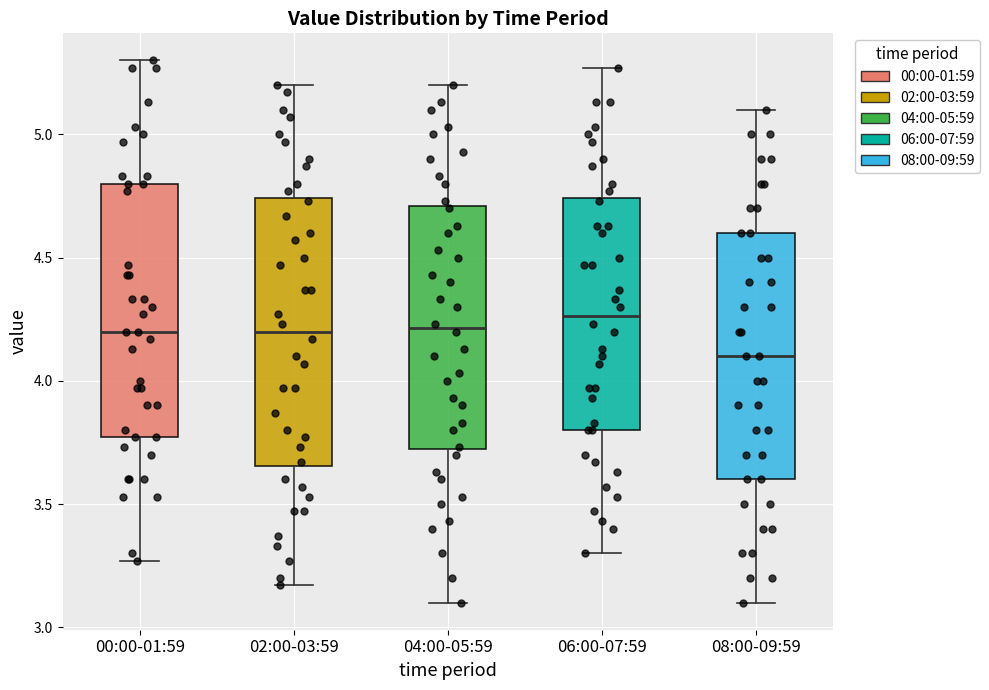

Reading left to right, read every box against the y-axis: the position of its median line, the range the box covers, and the ends of its whiskers. The values are not printed on the chart, so give them approximately, as read against the axis.

00:00-01:59: median 4.20, box 3.75 to 4.80, whiskers 3.25 to 5.30
02:00-03:59: median 4.20, box 3.65 to 4.75, whiskers 3.15 to 5.20
04:00-05:59: median 4.20, box 3.70 to 4.70, whiskers 3.10 to 5.20
06:00-07:59: median 4.25, box 3.80 to 4.75, whiskers 3.30 to 5.25
08:00-09:59: median 4.10, box 3.60 to 4.60, whiskers 3.10 to 5.10